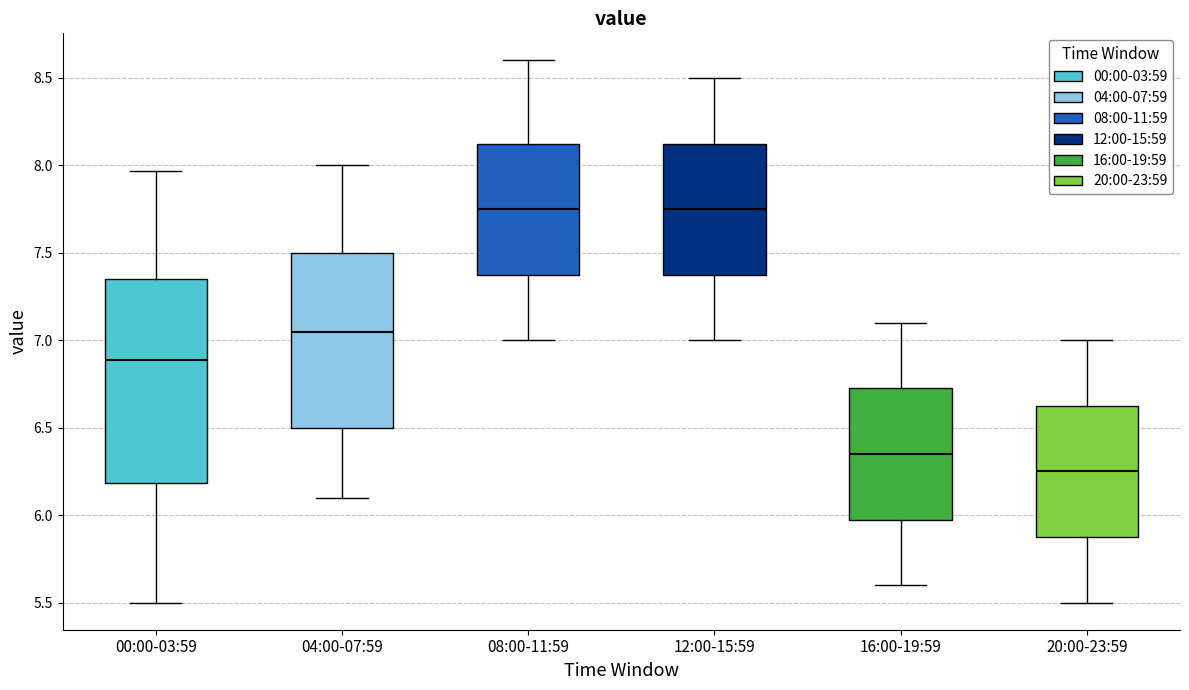

Reading left to right, read every box against the y-axis: the position of its median line, the range the box covers, and the ends of its whiskers. The values are not printed on the chart, so give them approximately, as read against the axis.

00:00-03:59: median 6.90, box 6.20 to 7.35, whiskers 5.50 to 7.95
04:00-07:59: median 7.05, box 6.50 to 7.50, whiskers 6.10 to 8.00
08:00-11:59: median 7.75, box 7.40 to 8.15, whiskers 7.00 to 8.60
12:00-15:59: median 7.75, box 7.40 to 8.15, whiskers 7.00 to 8.50
16:00-19:59: median 6.35, box 6.00 to 6.75, whiskers 5.60 to 7.10
20:00-23:59: median 6.25, box 5.90 to 6.65, whiskers 5.50 to 7.00